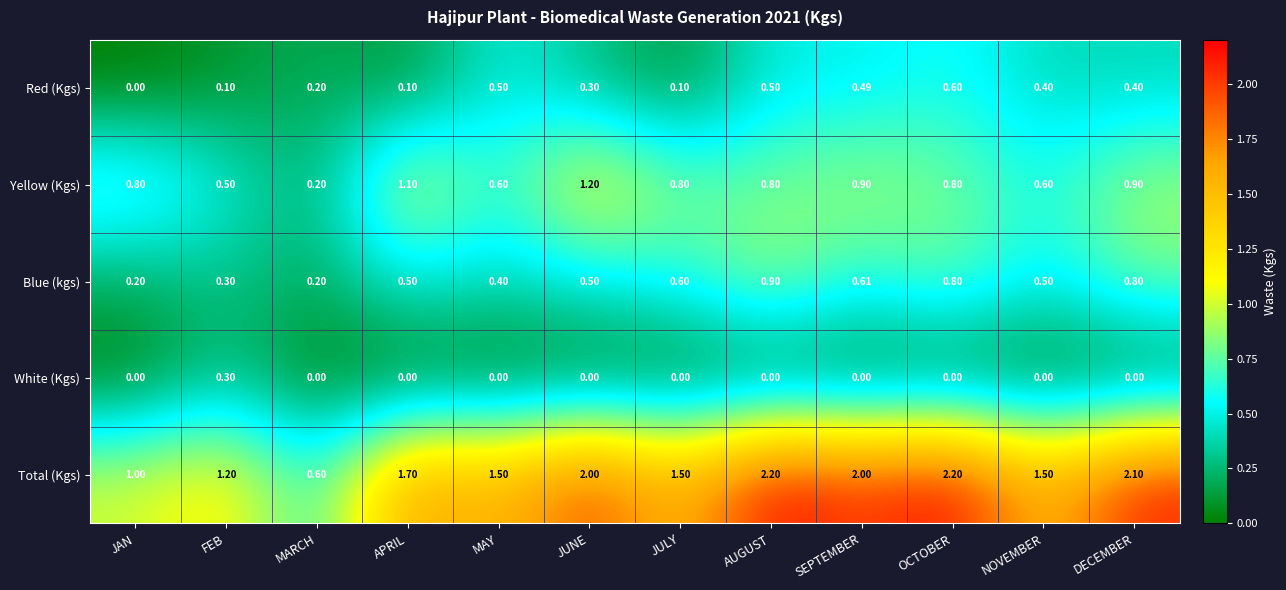

Rank the series by their maximum value, from highest to lowest.

Total (Kgs), Yellow (Kgs), Blue (kgs), Red (Kgs), White (Kgs)